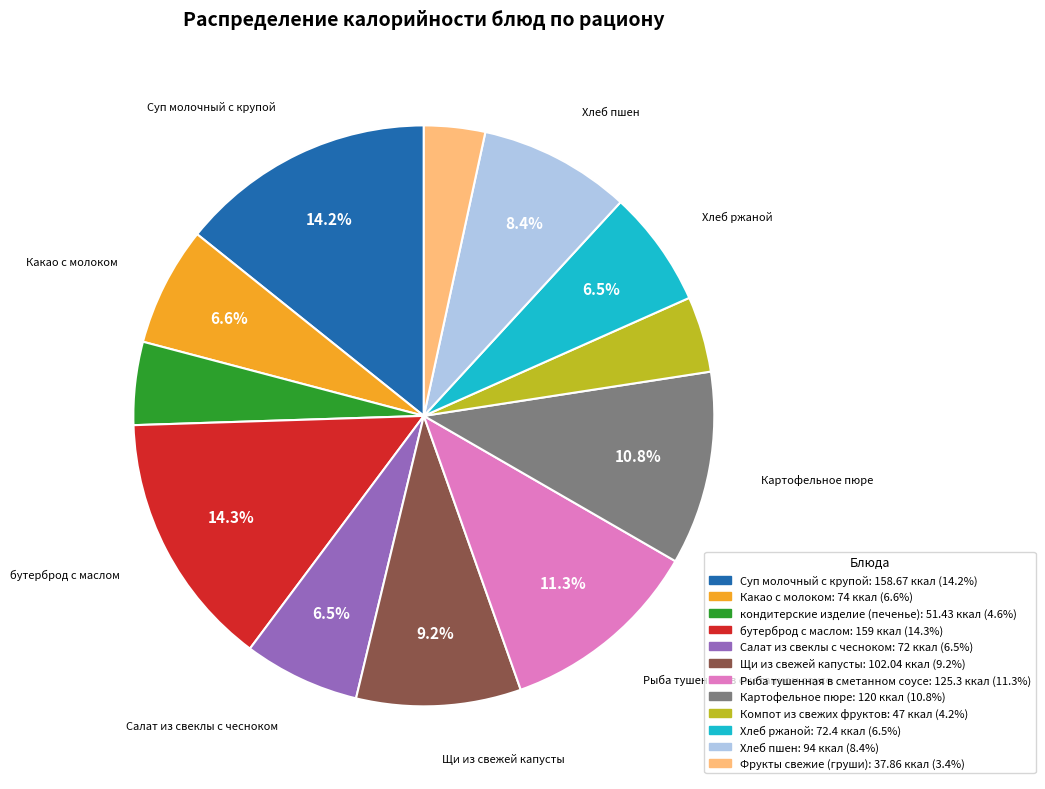

Which slice is the smallest?

Фрукты свежие (груши)